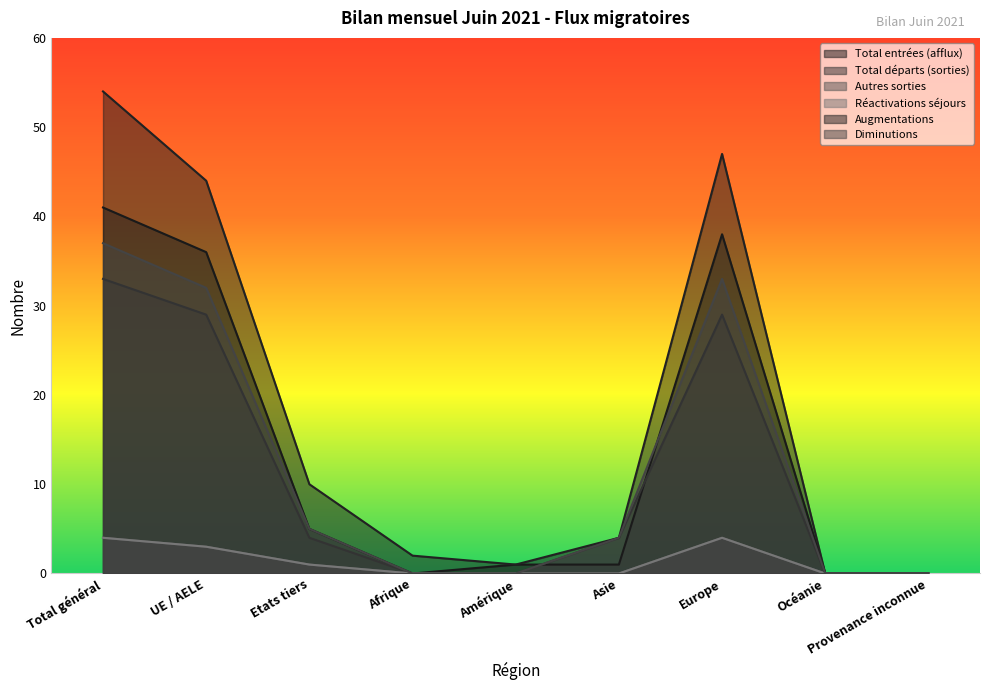

How many values in the Autres sorties series exceed 0?

4